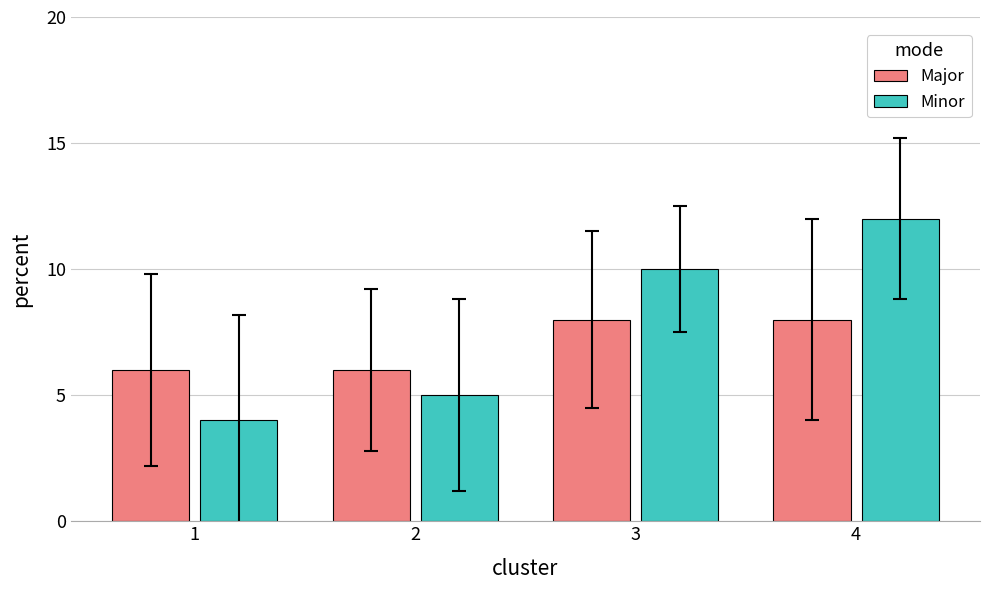

What is the total value across all series at 2?

11